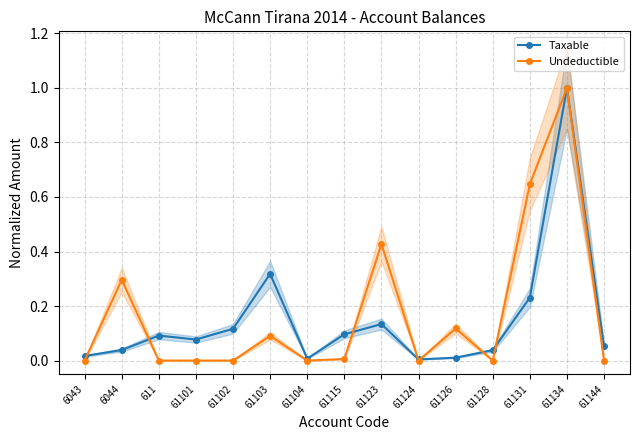

Is the value of Undeductible at 61104 greater than the value of Taxable at 61134?

No